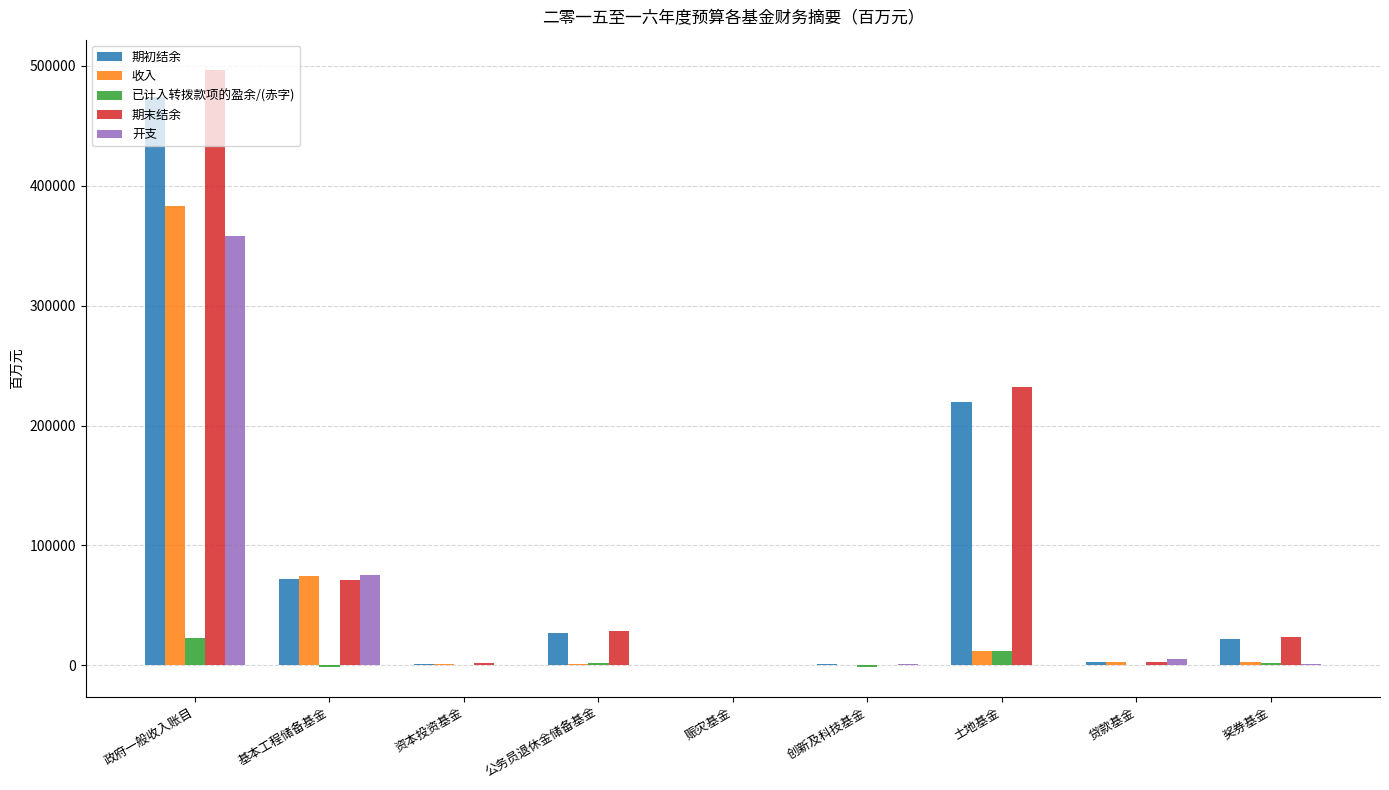

Which series changed the most between 土地基金 and 贷款基金?

期末结余